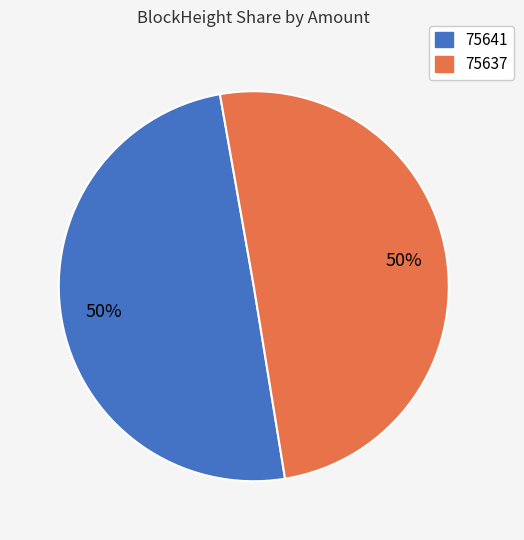

Do 75637 and 75641 together represent more than half of the pie?

Yes